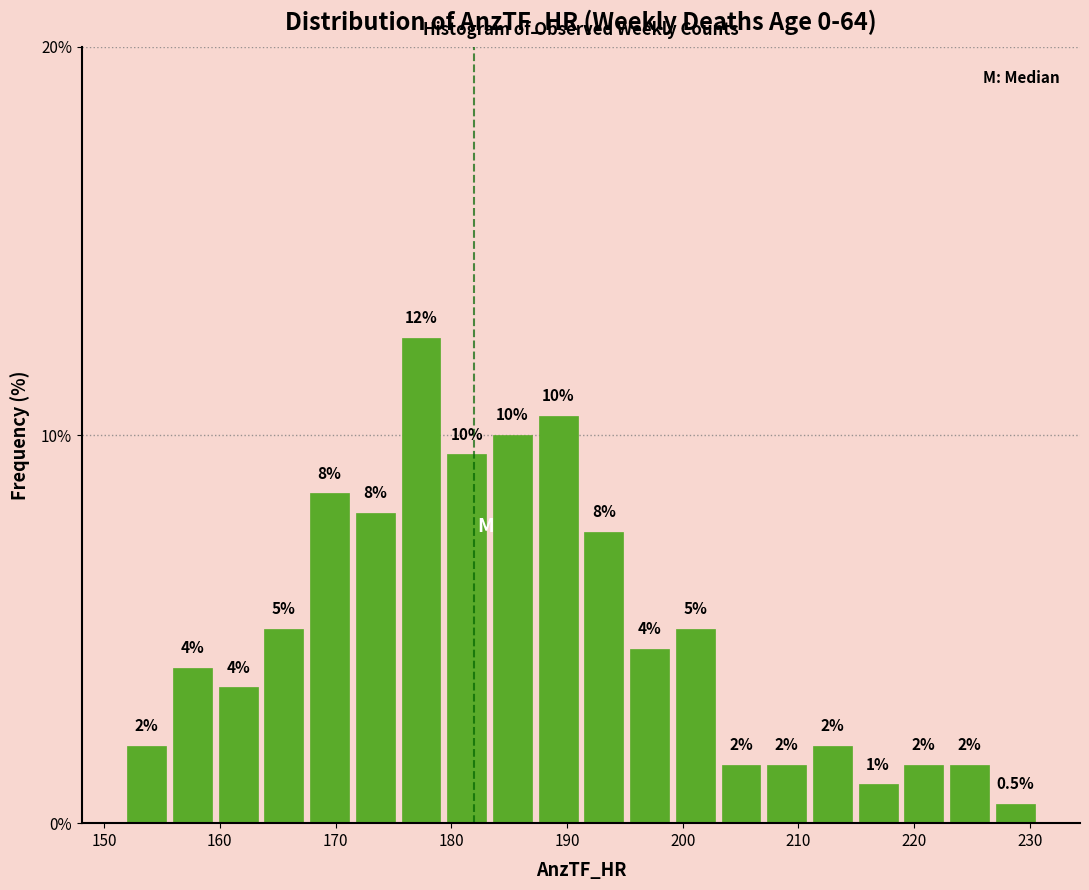

Read against the x-axis, roughly where is the centre of the tallest bar?

177